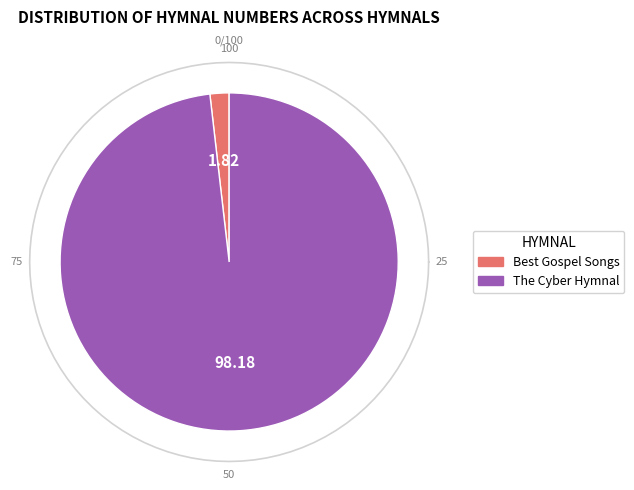

What percentage is NOT represented by The Cyber Hymnal?

1.8%